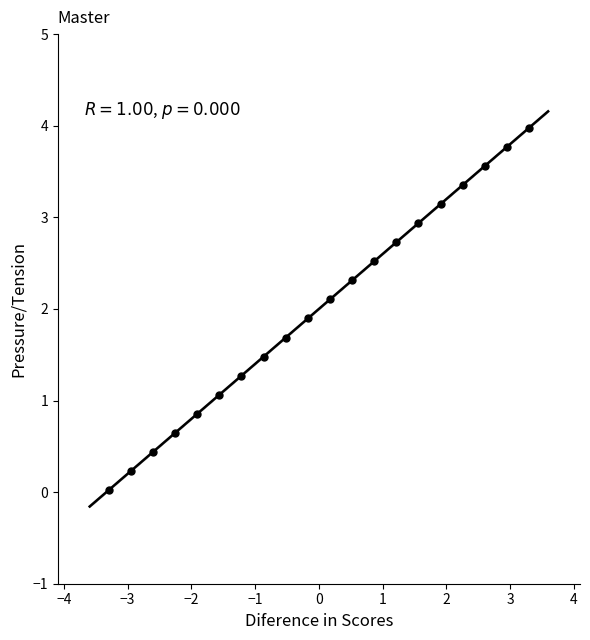

What is the range of X values (max minus min)?

6.6